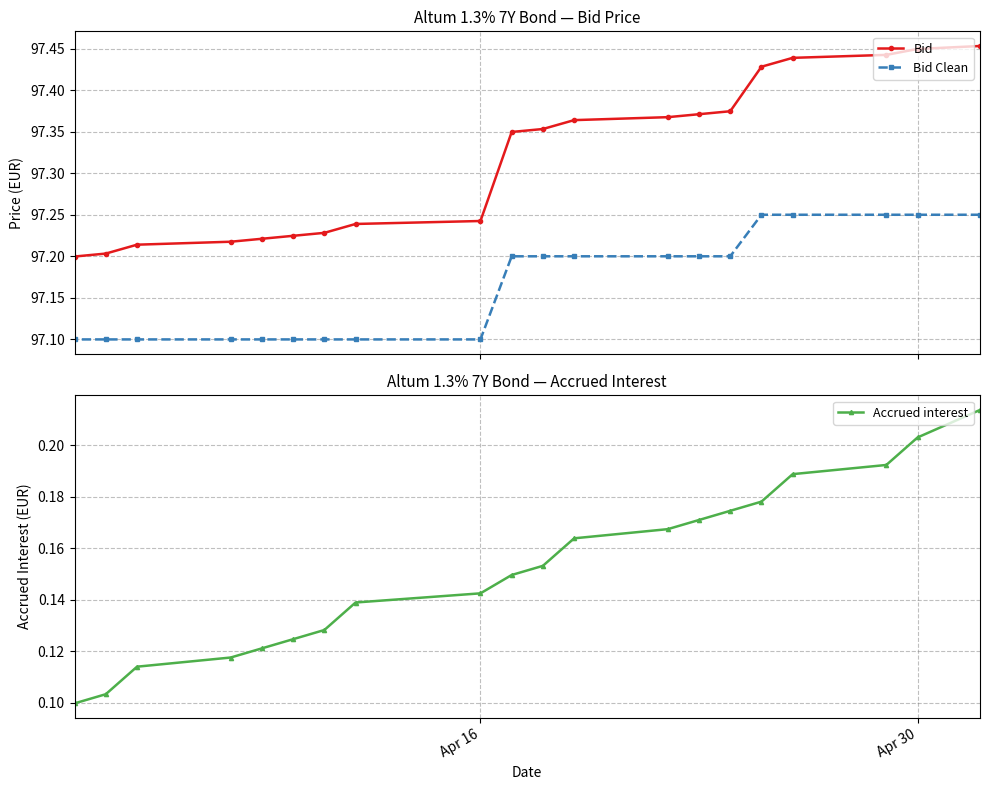

How many Bid values are between 97 and 98?

20